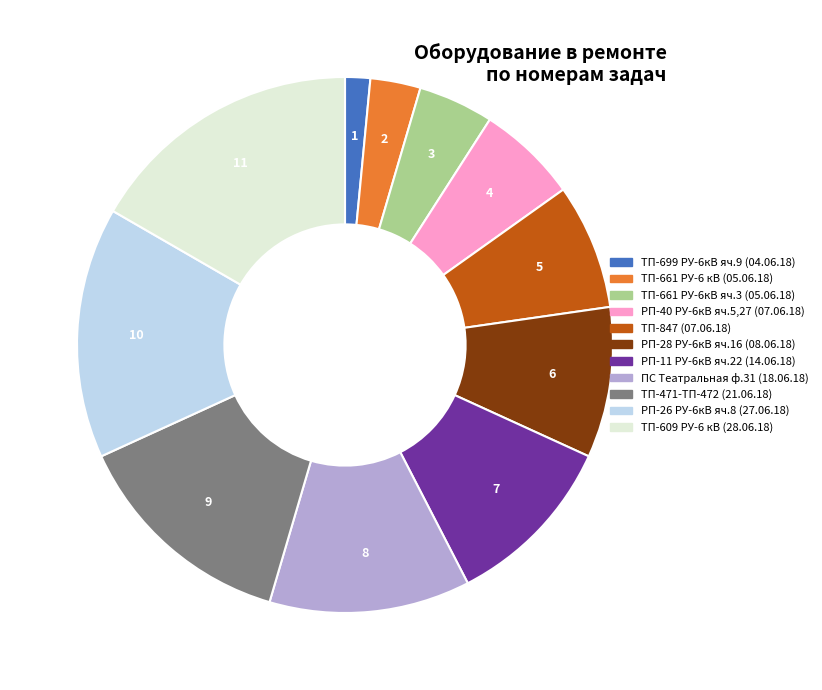

Do РП-26 РУ-6кВ яч.8 (27.06.18) and РП-40 РУ-6кВ яч.5,27 (07.06.18) together represent more than half of the pie?

No